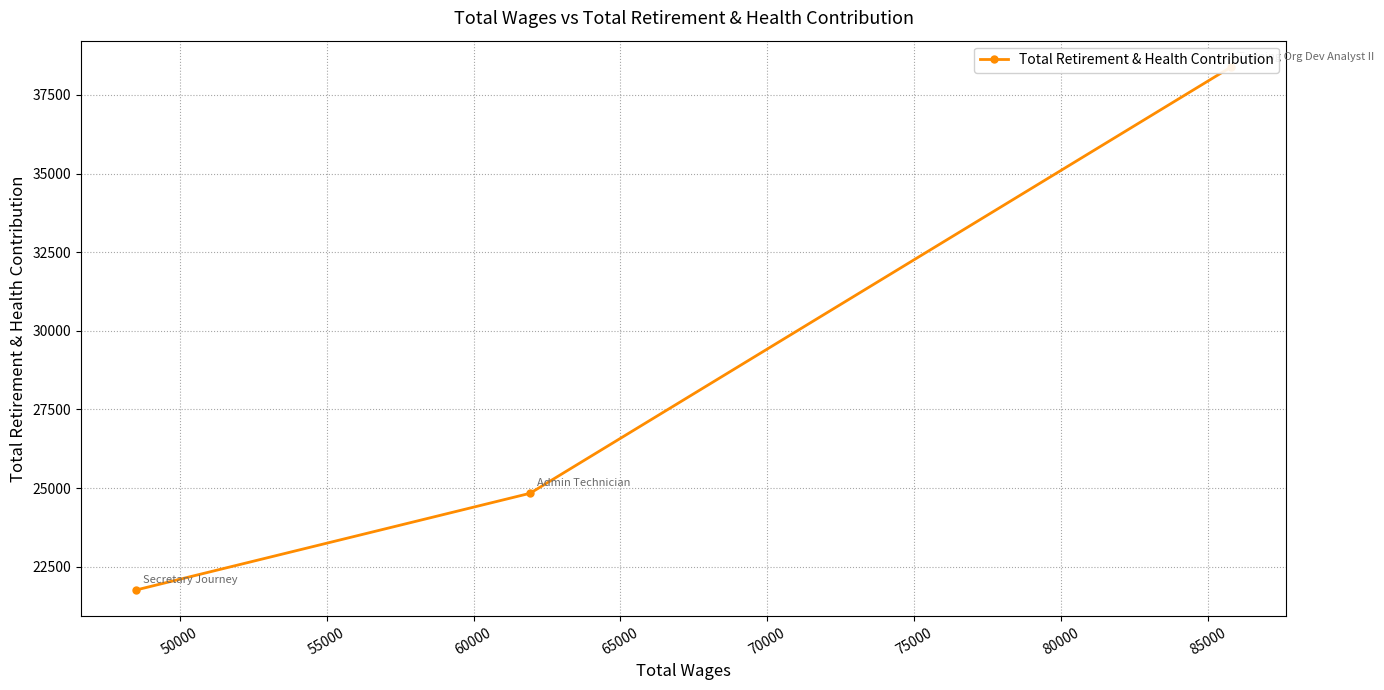

What is the greatest value displayed?

38395